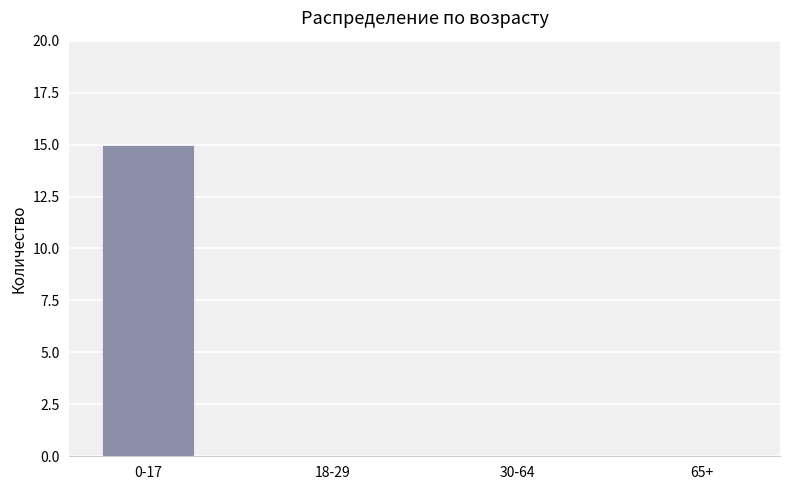

Is it true that the value at 18-29 is -5?

False